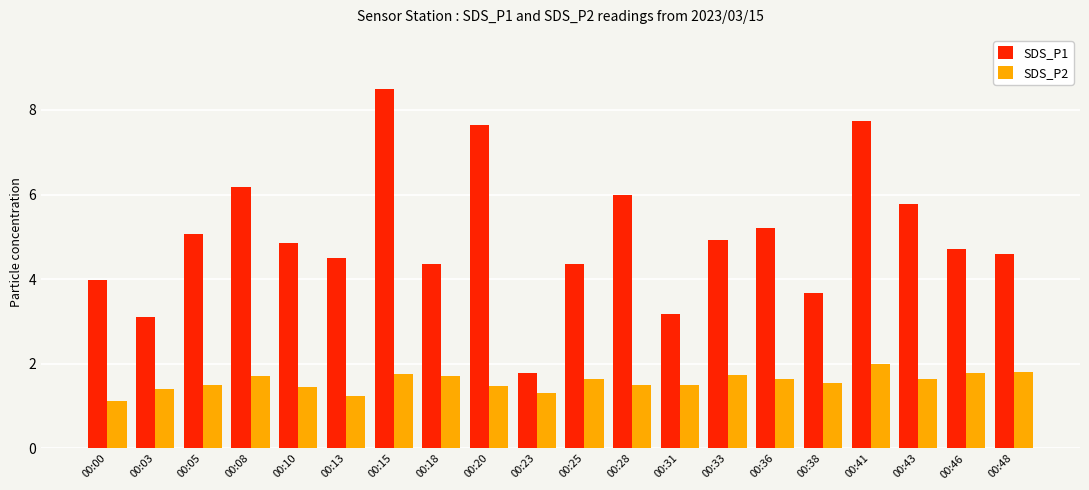

What value does the SDS_P1 series have at 00:48?

4.6